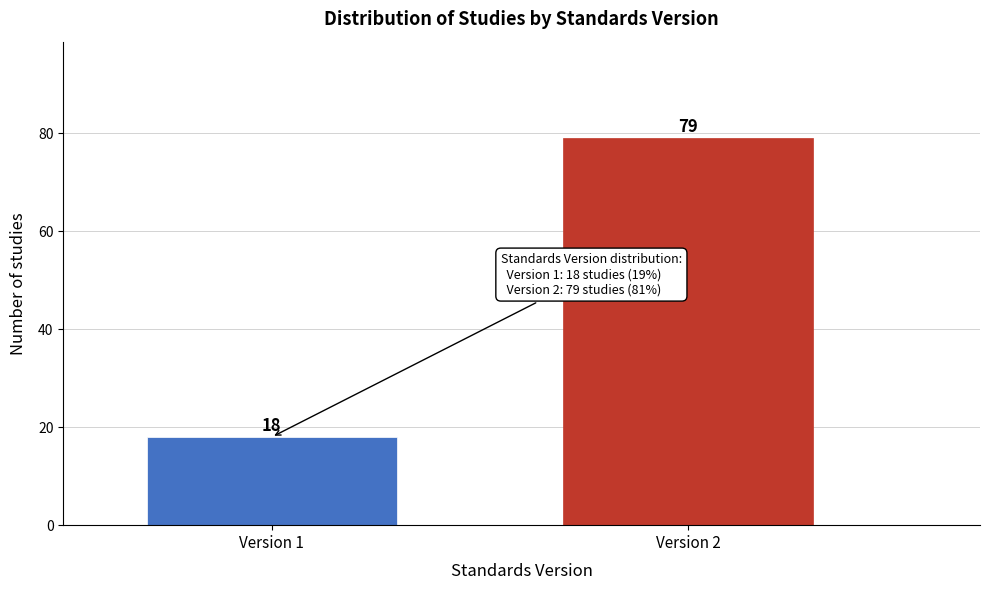

Reading right to left, what are all the values shown in this chart?

Version 2=79	Version 1=18